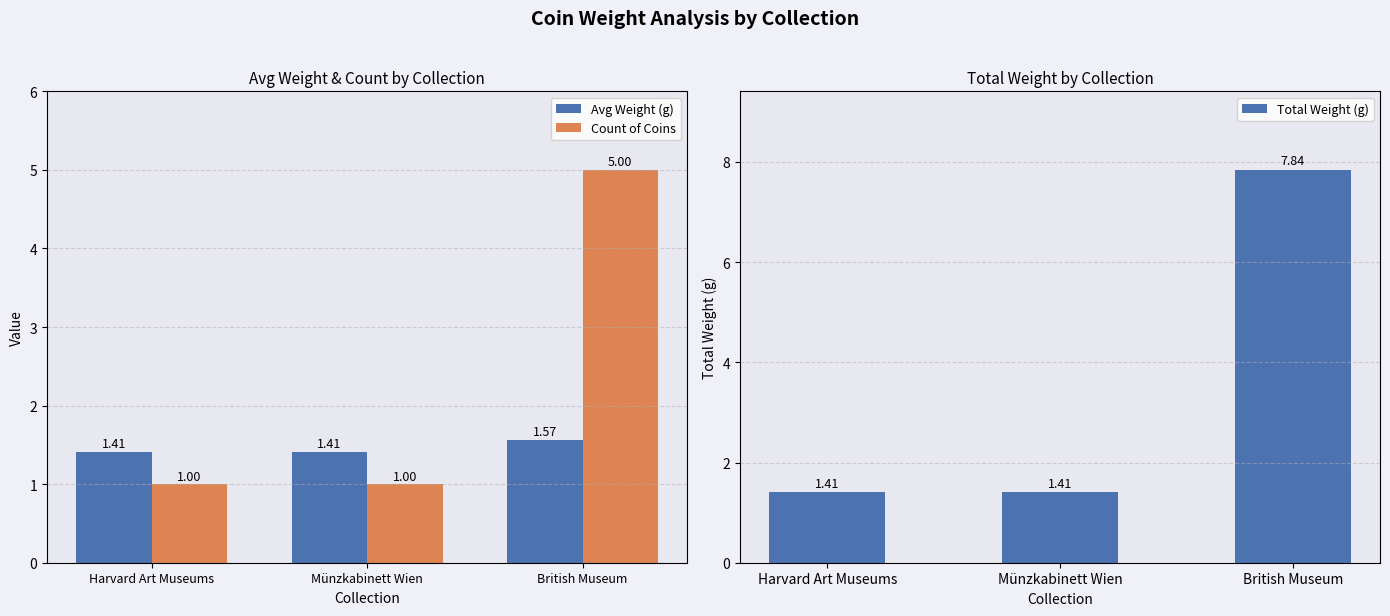

What is the sum of all Count of Coins values?

7.0